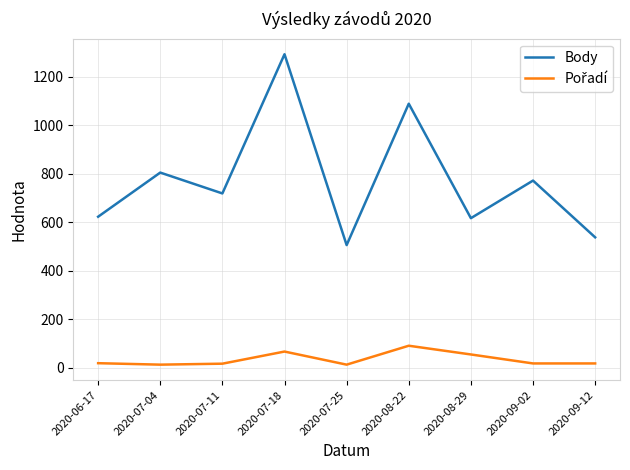

At which category is the sum across all series the highest?

2020-07-18